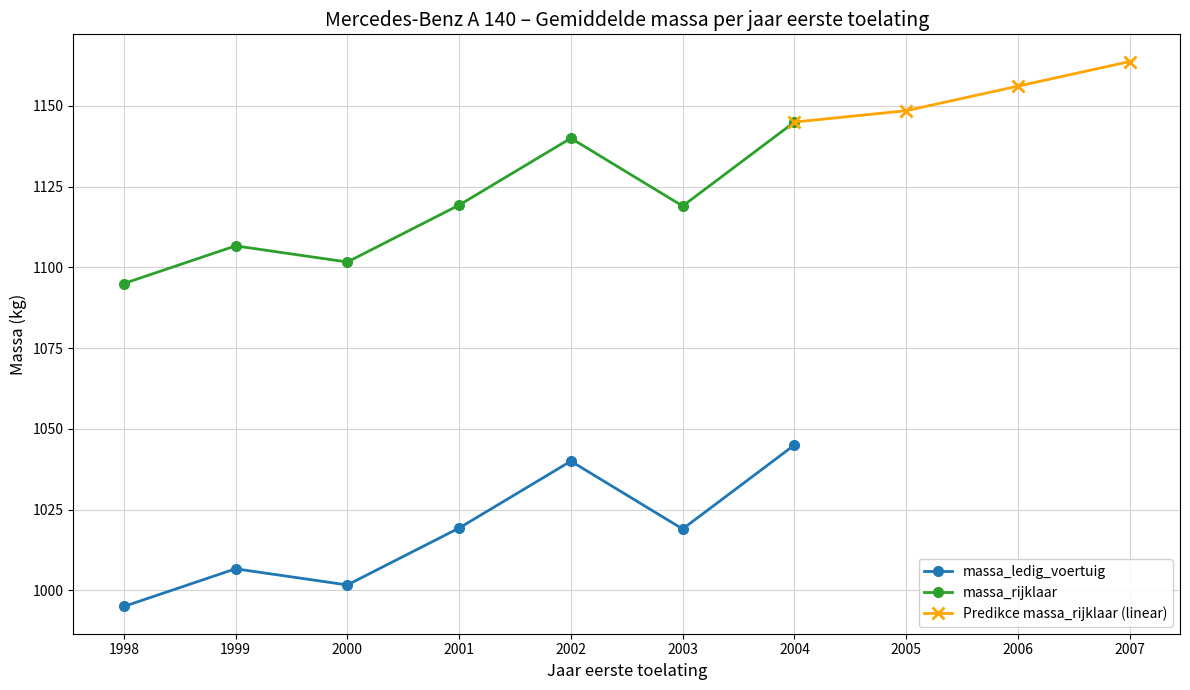

At which label does massa_ledig_voertuig reach its peak?

2004